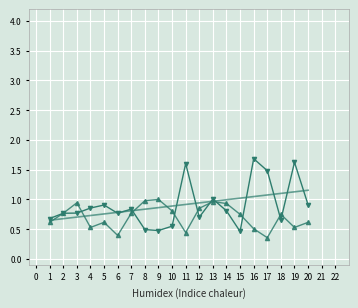

What is the total value across all series at 8?

2.3